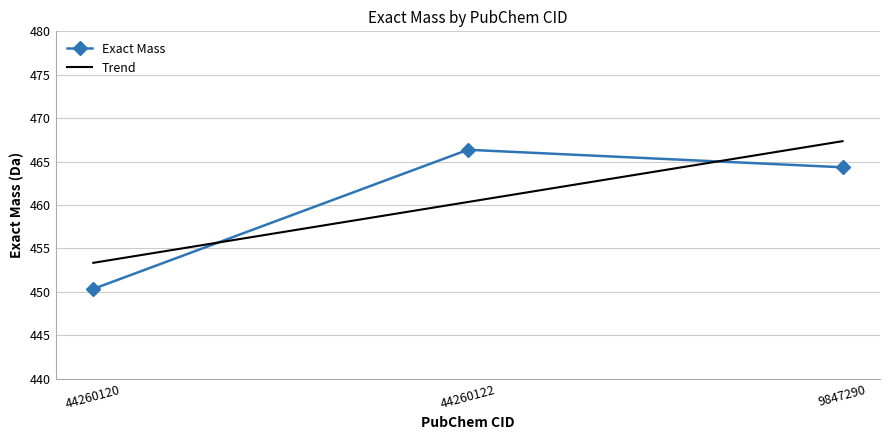

How many data points are less than 464?

1